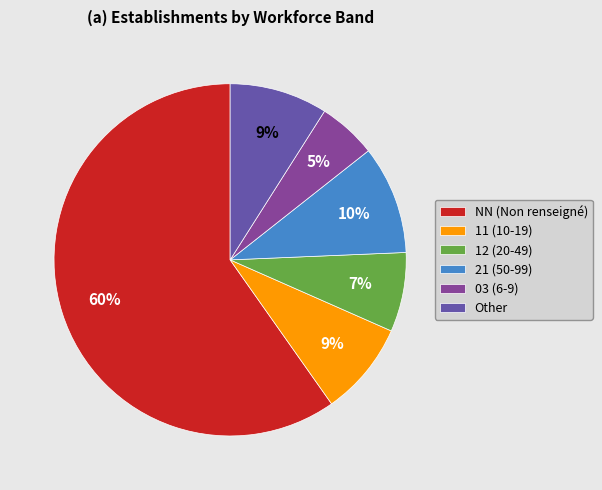

How many segments does this pie chart have?

6